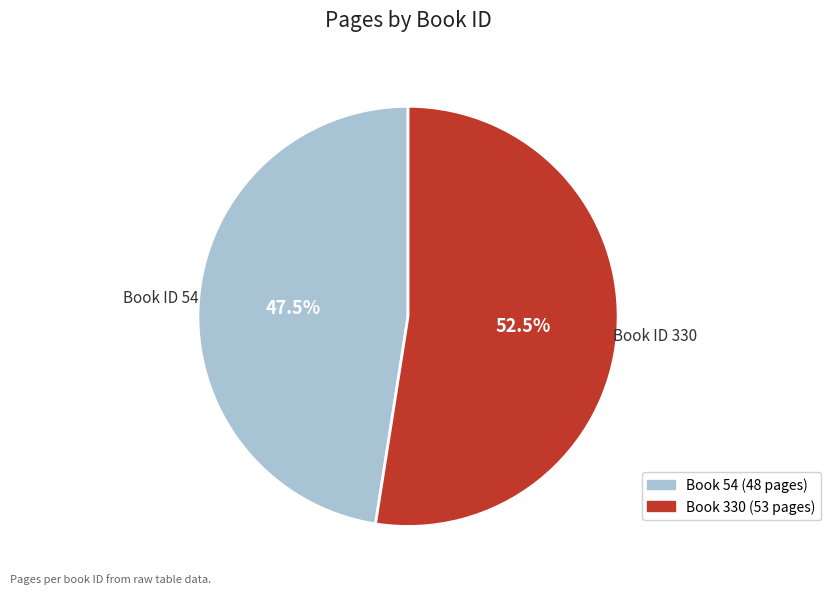

Does any single category account for the majority?

Yes